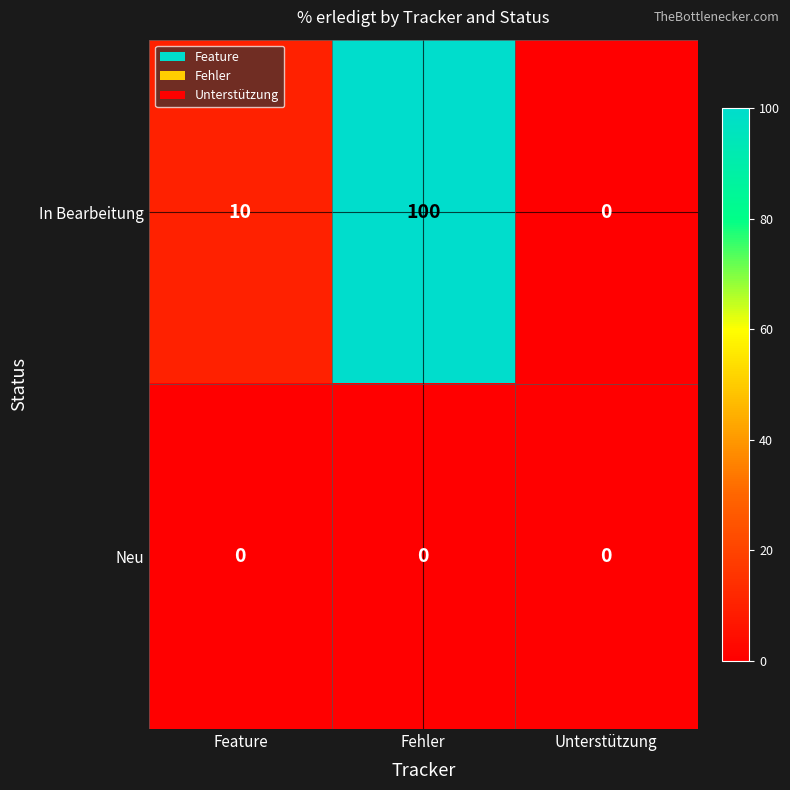

At which category is the sum across all series the highest?

Fehler